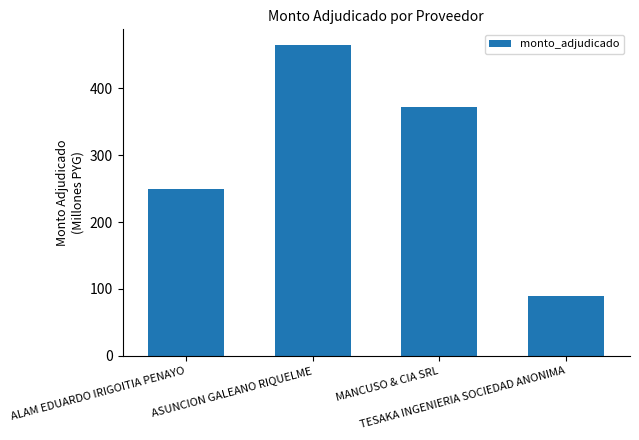

What is the maximum value shown in the chart?

464.9